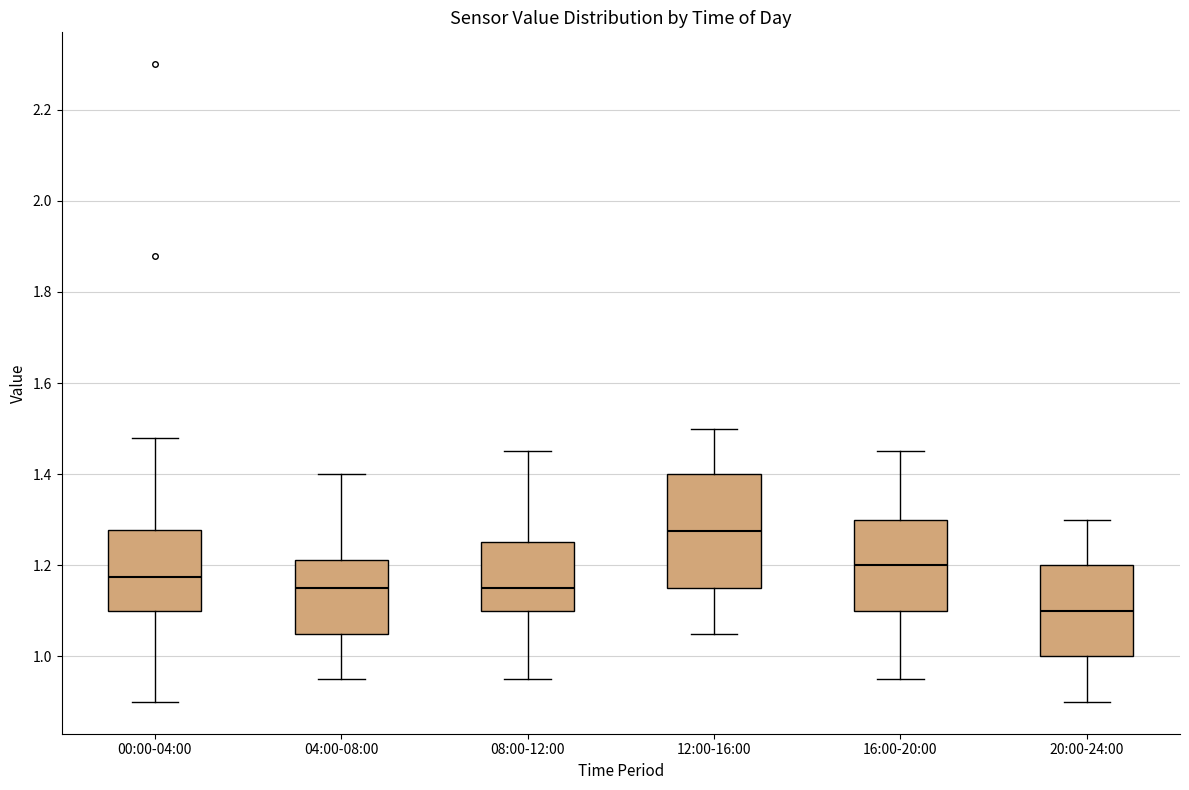

Reading left to right, read every box against the y-axis: the position of its median line, the range the box covers, and the ends of its whiskers. The values are not printed on the chart, so give them approximately, as read against the axis.

00:00-04:00: median 1.18, box 1.10 to 1.28, whiskers 0.90 to 1.48
04:00-08:00: median 1.16, box 1.06 to 1.22, whiskers 0.96 to 1.40
08:00-12:00: median 1.16, box 1.10 to 1.26, whiskers 0.96 to 1.46
12:00-16:00: median 1.28, box 1.16 to 1.40, whiskers 1.06 to 1.50
16:00-20:00: median 1.20, box 1.10 to 1.30, whiskers 0.96 to 1.46
20:00-24:00: median 1.10, box 1.00 to 1.20, whiskers 0.90 to 1.30